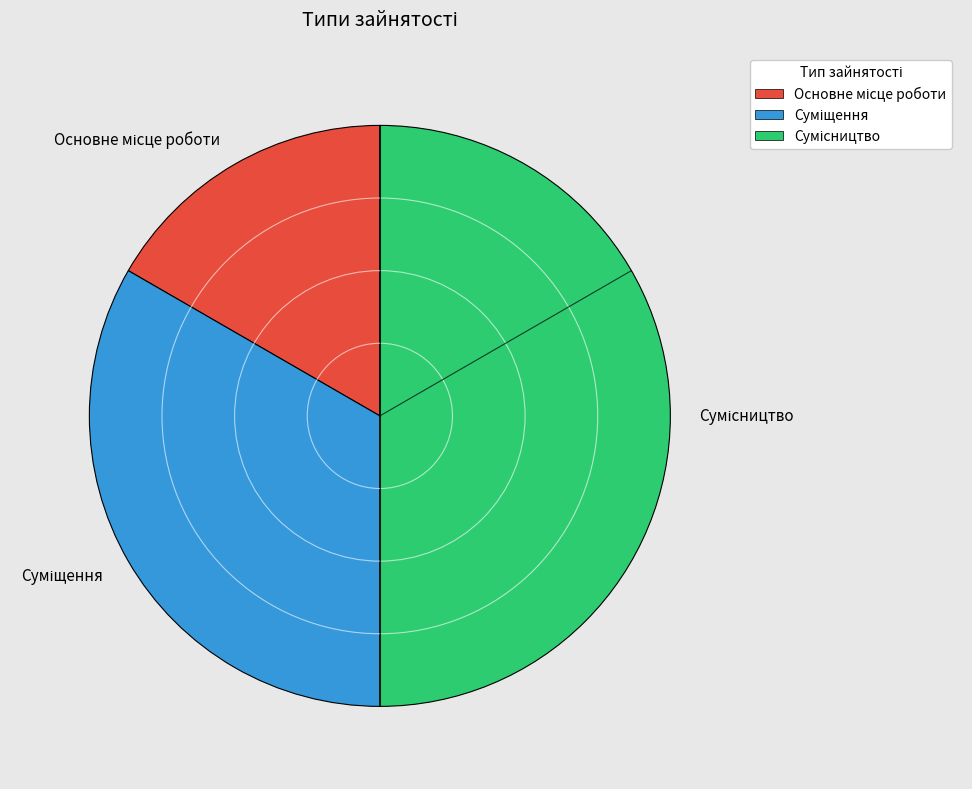

Count the number of slices in the pie.

3